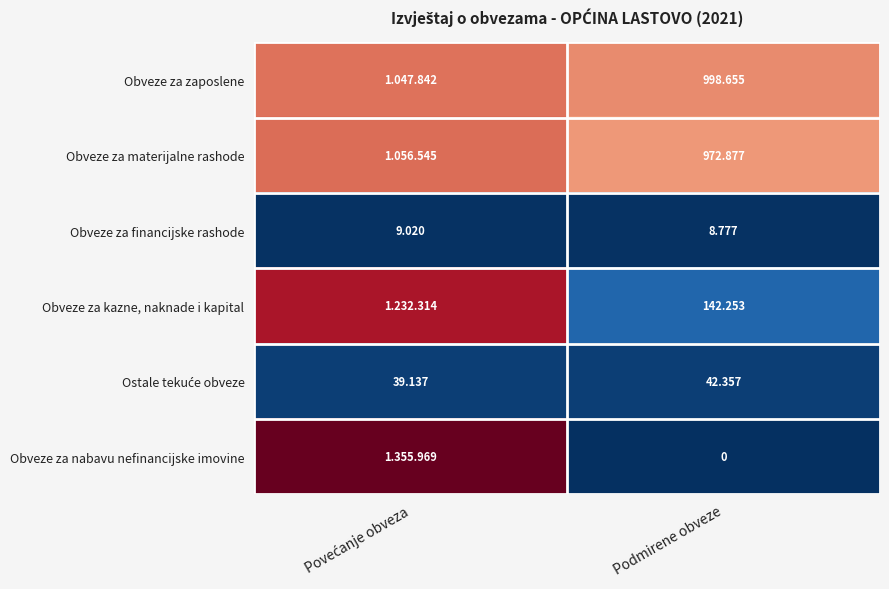

What is the average value of the Ostale tekuće obveze series?

40747